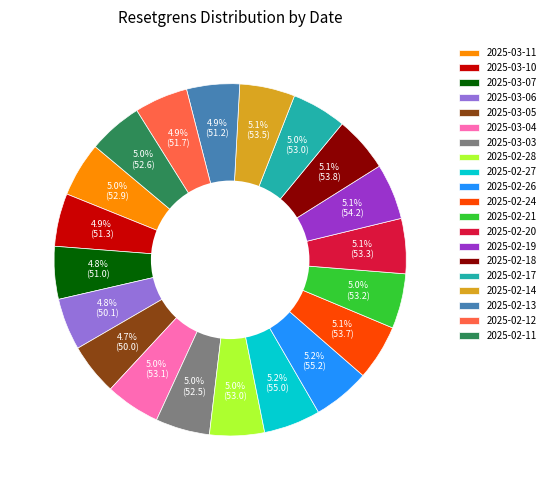

How many slices are in this pie chart?

20